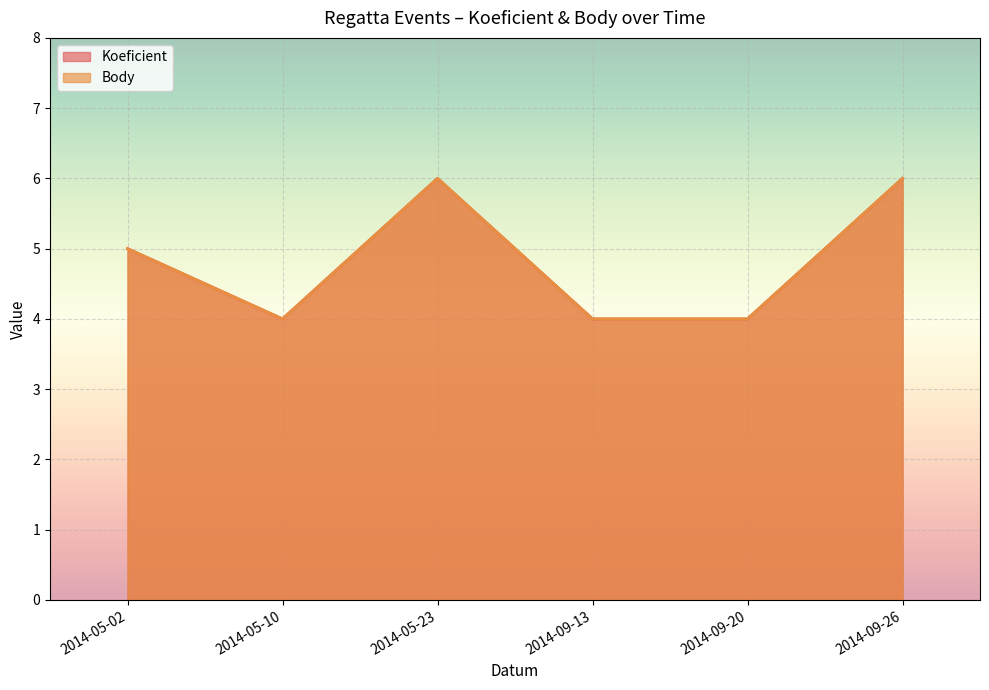

Reading right to left, what are all the values shown in this chart?

Koeficient: 2014-09-26=6	2014-09-20=4	2014-09-13=4	2014-05-23=6	2014-05-10=4	2014-05-02=5
Body: 2014-09-26=6	2014-09-20=4	2014-09-13=4	2014-05-23=6	2014-05-10=4	2014-05-02=5